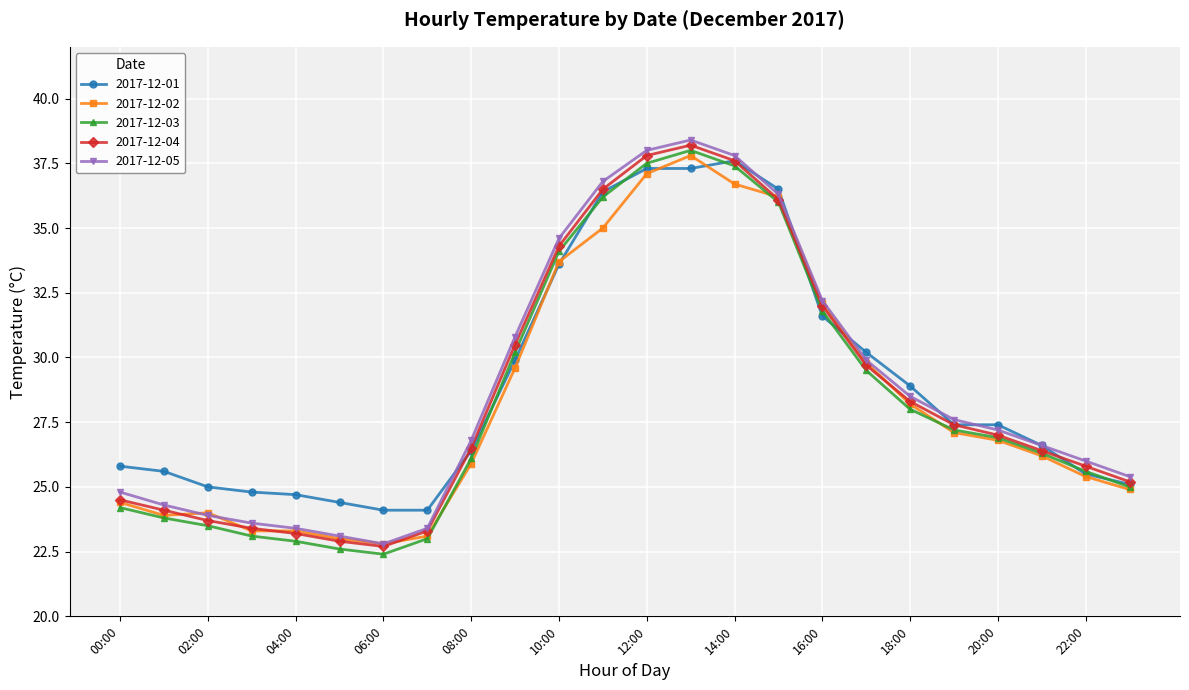

How many values in the 2017-12-01 series are below 27?

12